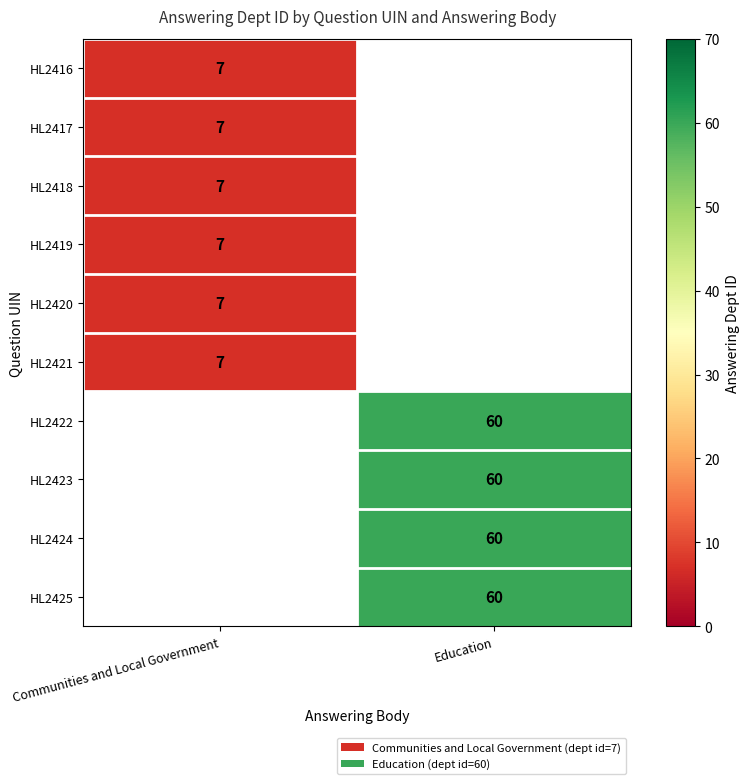

The HL2424 series shows 60 at Education. True or false?

True